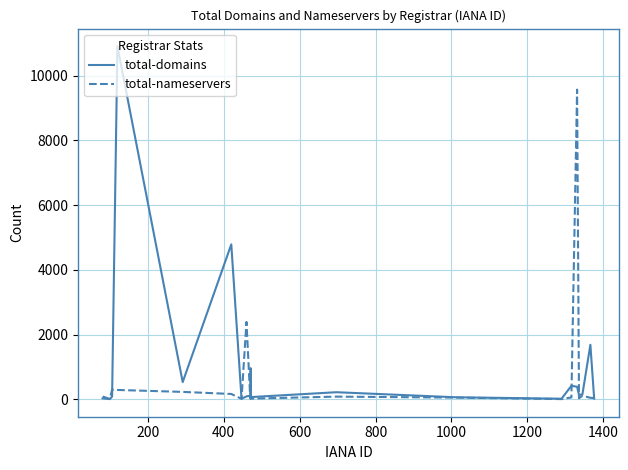

Which series has the largest range (max minus min)?

total-domains